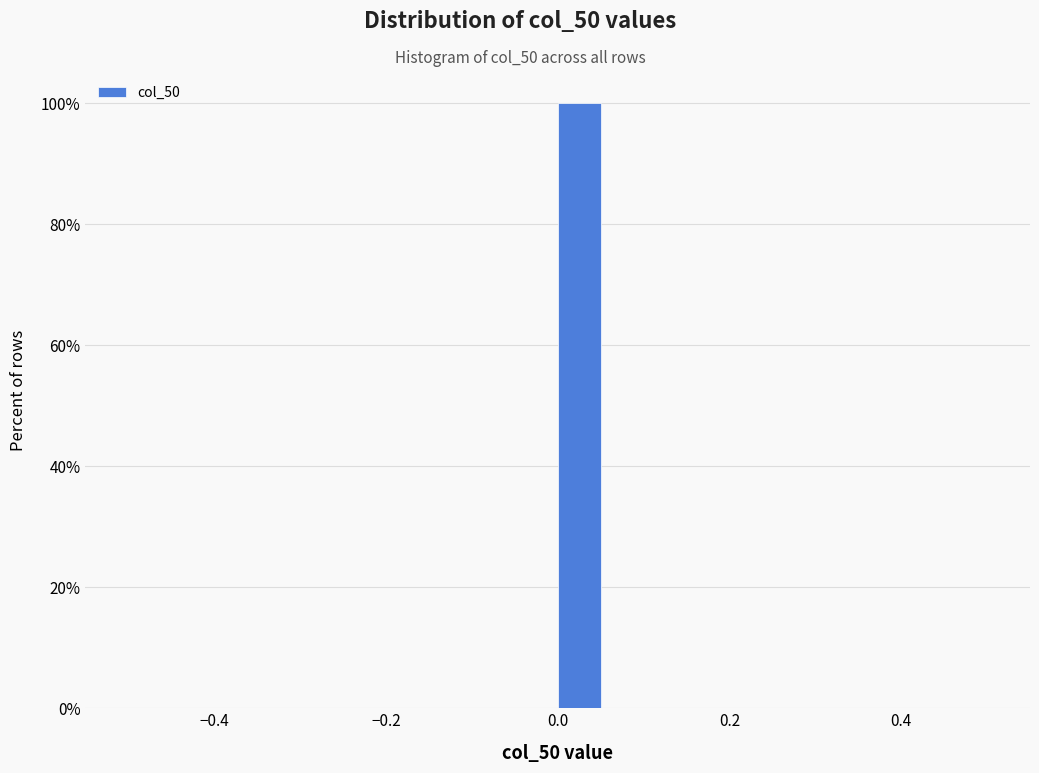

Around what value on the x-axis is the tallest bar? Give the approximate position of its centre, as read against the axis.

0.02